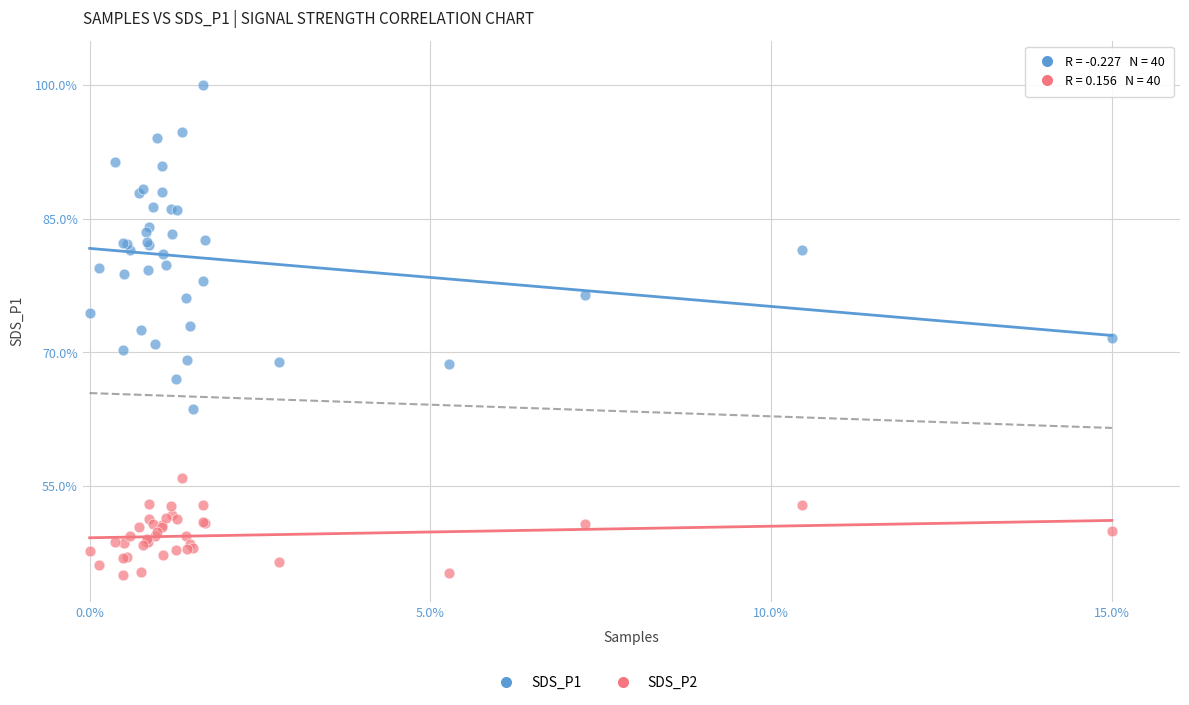

Which series reaches the maximum Y coordinate?

SDS_P1